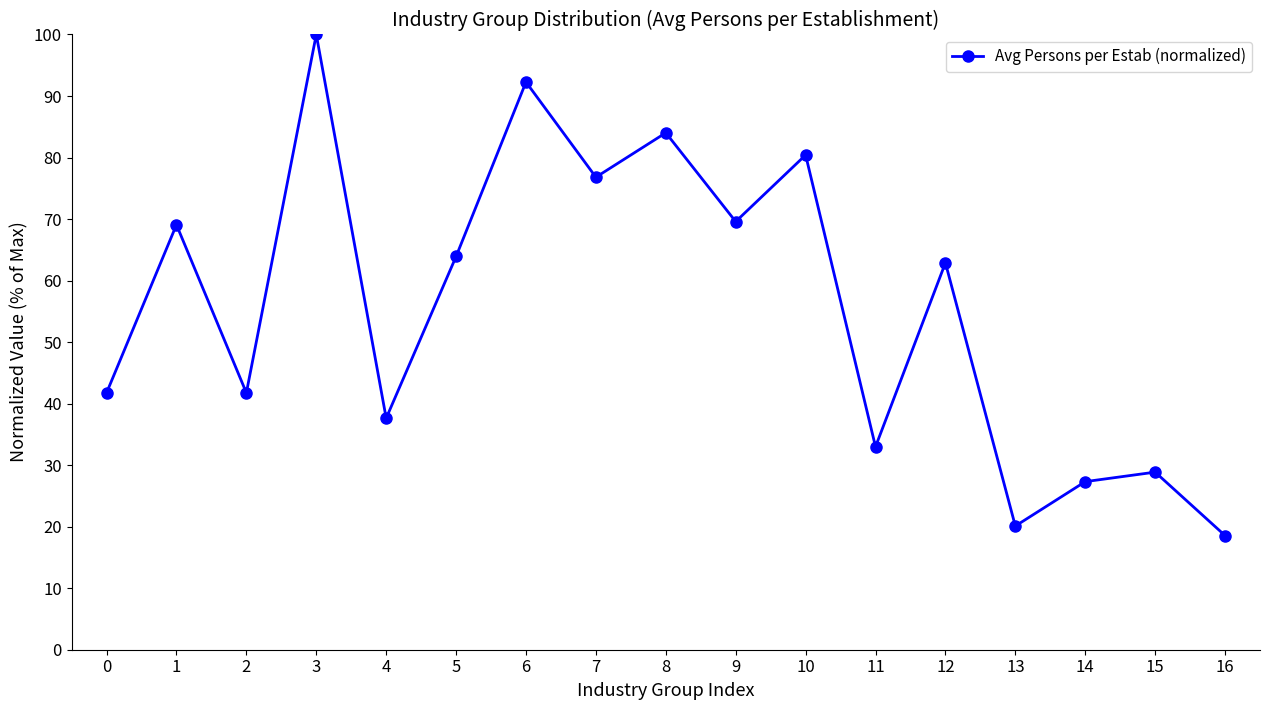

What is the maximum value shown in the chart?

100.0